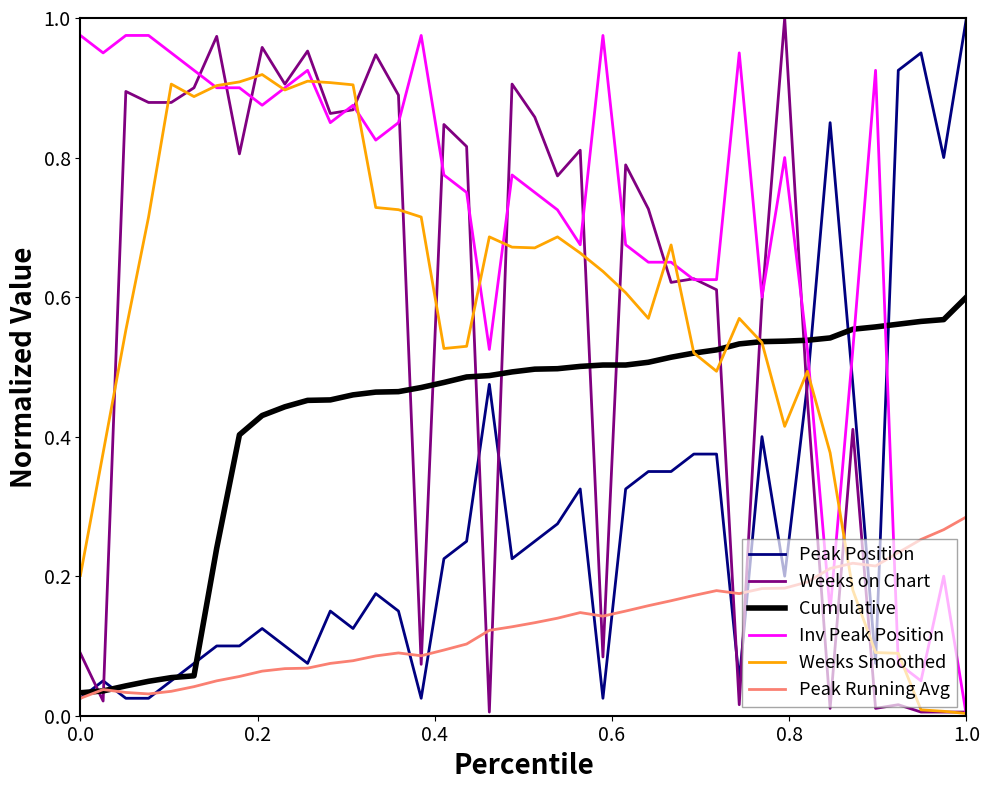

After their last crossing, which series has the higher values: Peak Running Avg or Inv Peak Position?

Peak Running Avg